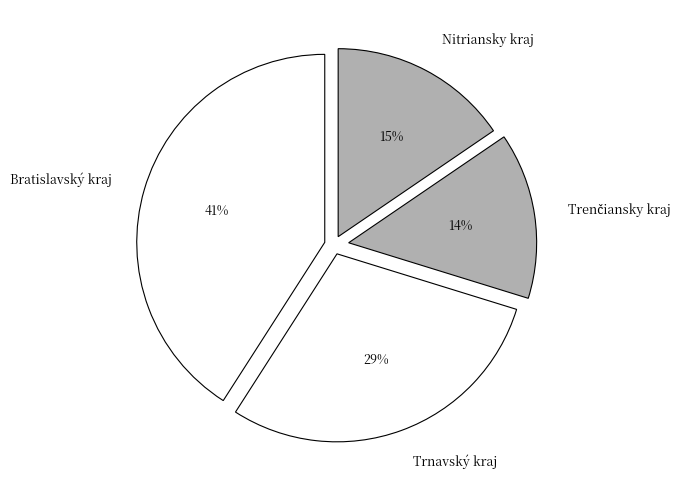

To the nearest percent, what is the average slice percentage?

25%